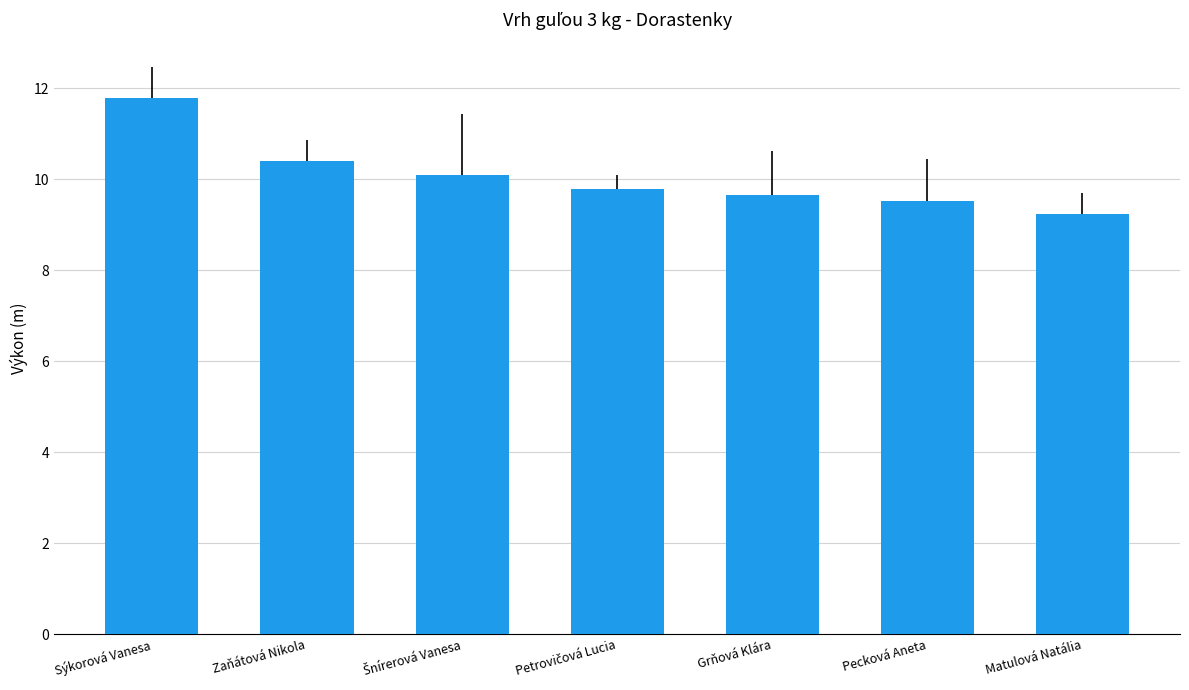

The chart shows a value of 9.2 at Matulová Natália. True or false?

True